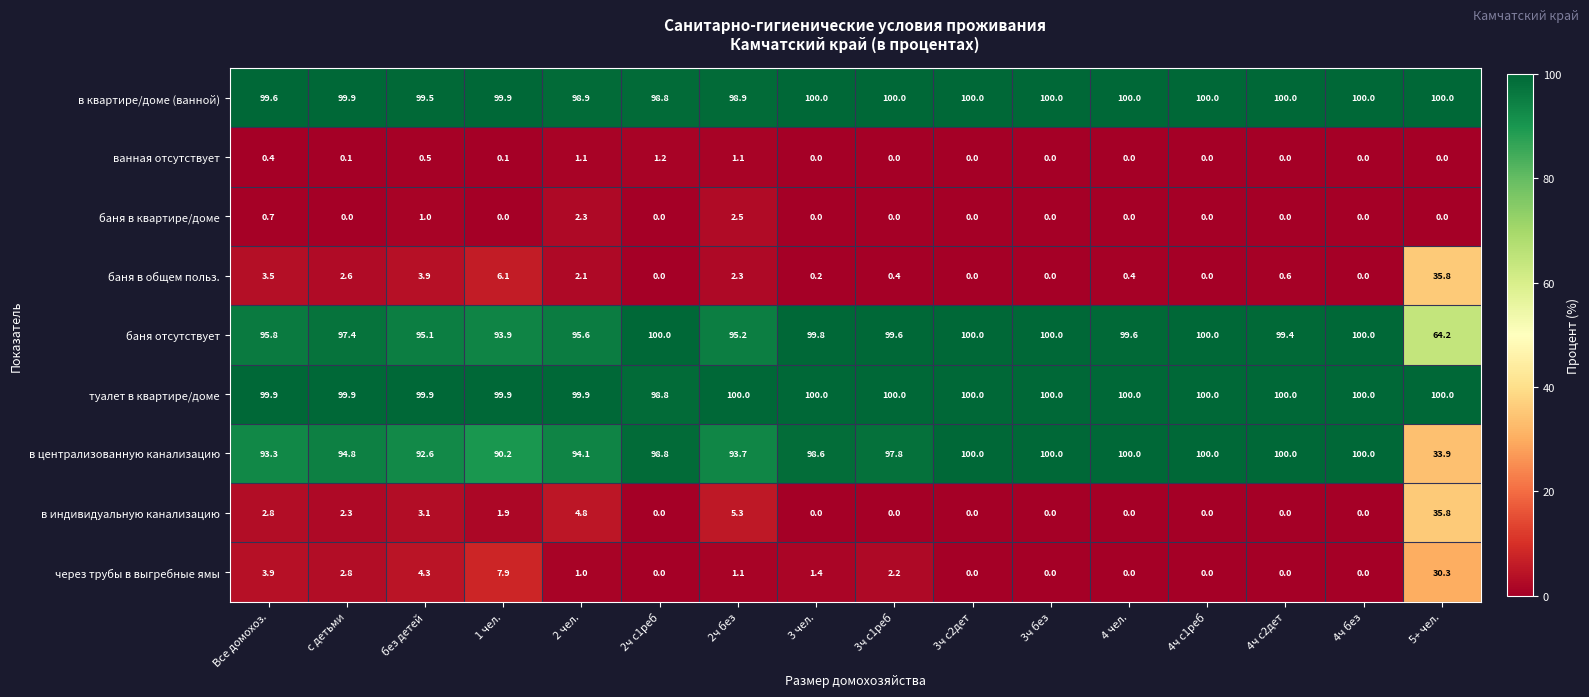

Is it true that в индивидуальную канализацию equals 2.8 at Все домохоз.?

True